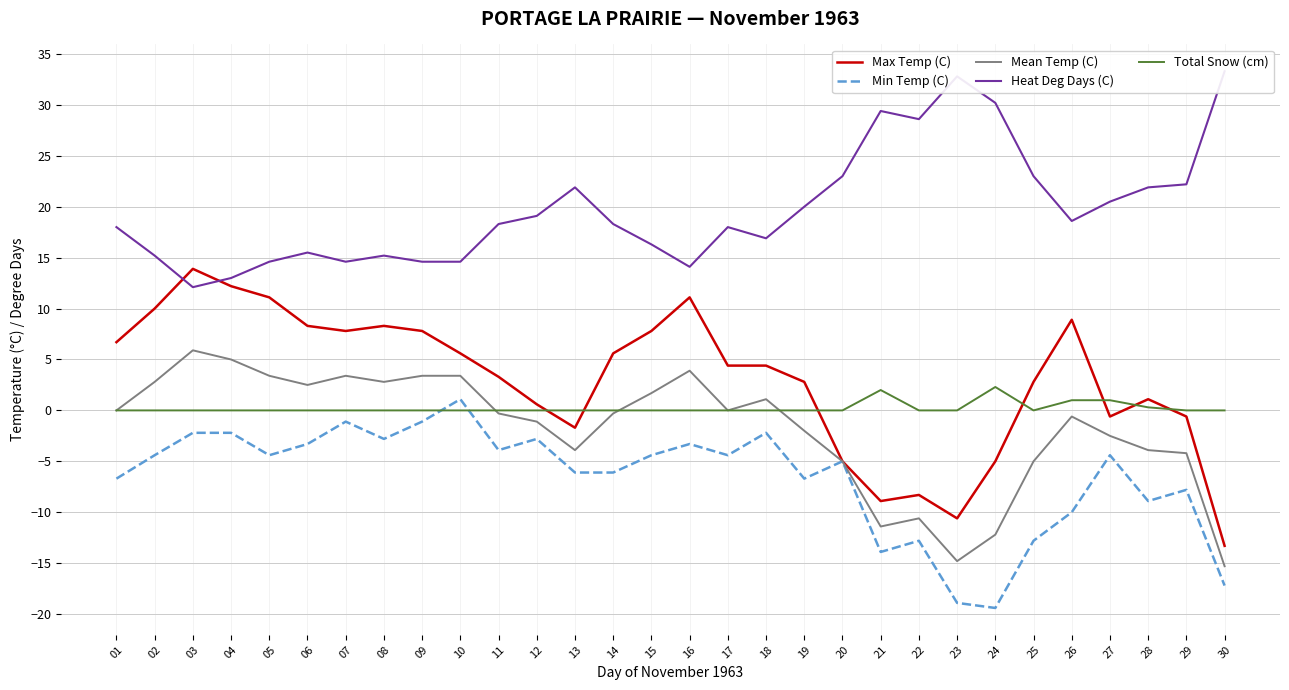

How many values in Mean Temp (C) are above zero?

12